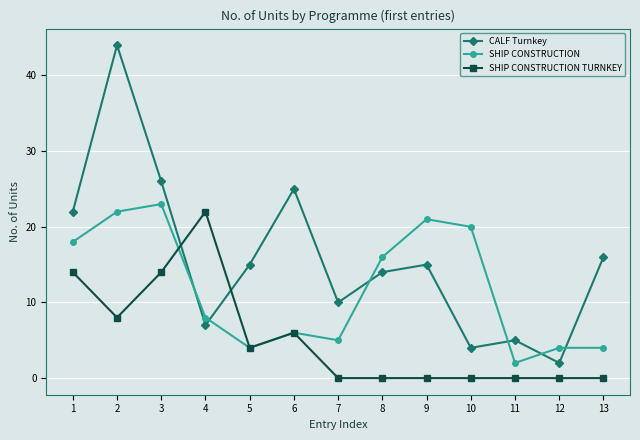

The CALF Turnkey series shows 4 at 10. True or false?

True